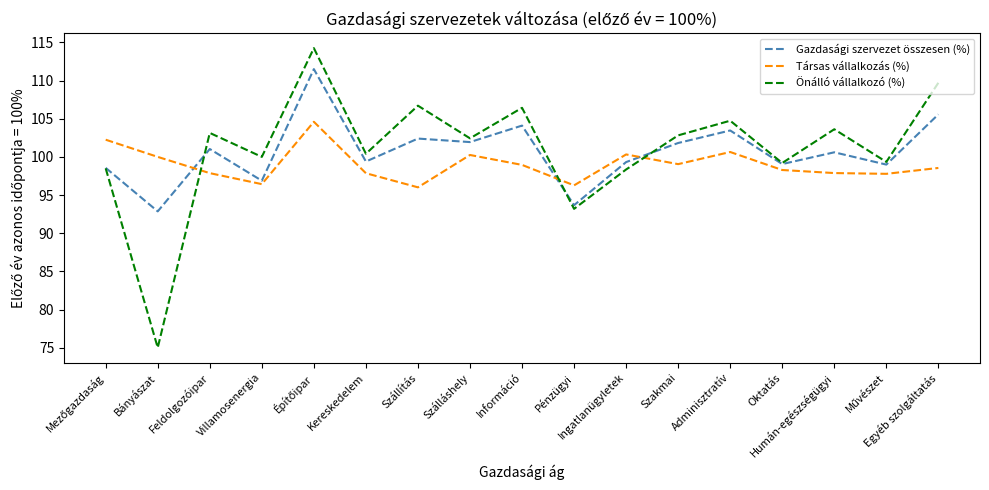

True or false: Gazdasági szervezet összesen (%) has more than 2 interior local peaks.

True